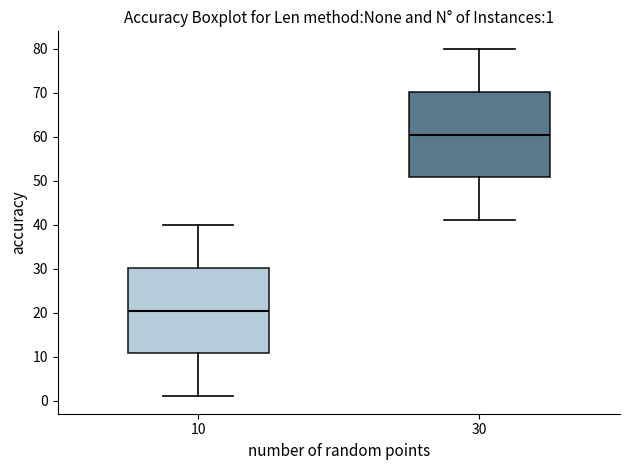

Which box's median line is the highest?

30